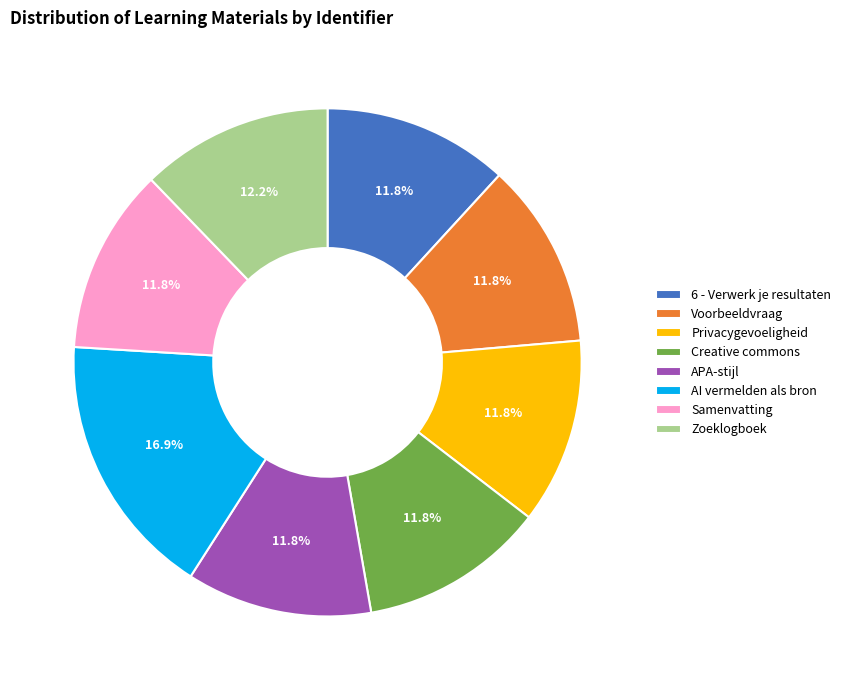

Combined, what portion of the pie is AI vermelden als bron and APA-stijl?

28.7%